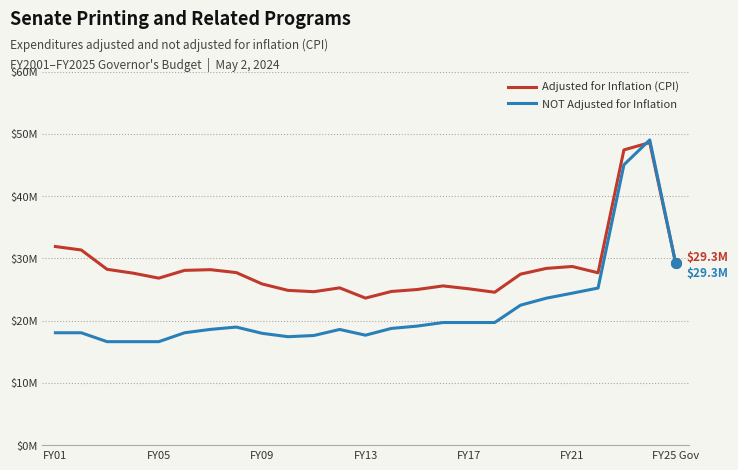

Which series ends up on top after the final intersection of NOT Adjusted for Inflation and Adjusted for Inflation (CPI)?

NOT Adjusted for Inflation